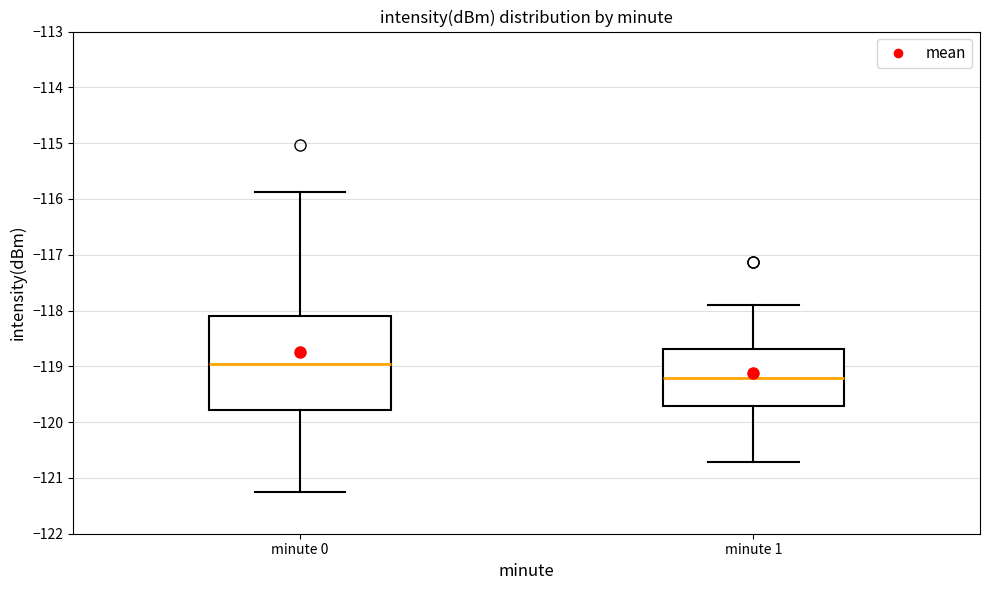

Which box has the highest median line?

minute 0